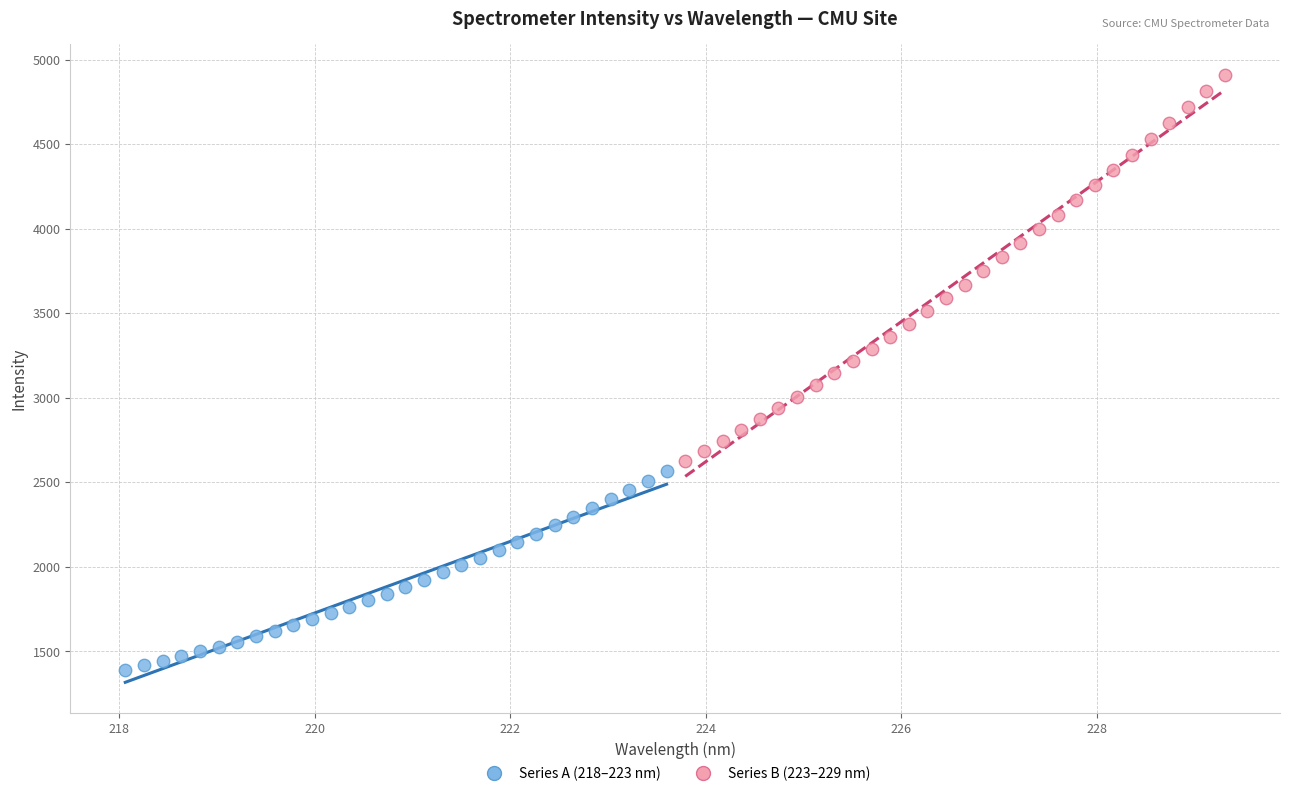

Which series contains the lowest Y value?

Series A (218–223 nm)